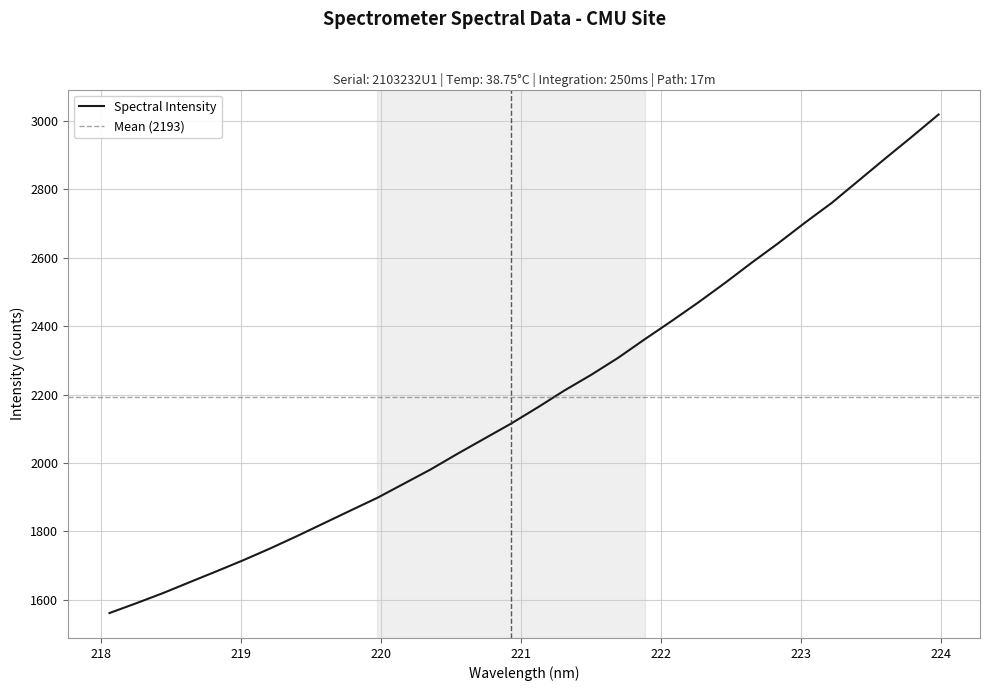

Reading left to right, transcribe all the data shown in this chart.

1561.7	1590.4	1620.0	1652.0	1683.8	1716.2	1750.3	1786.4	1823.7	1861.1	1898.1	1939.7	1981.3	2026.9	2071.0	2114.9	2162.4	2211.8	2257.6	2306.9	2361.4	2414.3	2468.7	2525.6	2584.9	2642.2	2702.2	2759.9	2824.7	2889.4	2953.2	3018.3